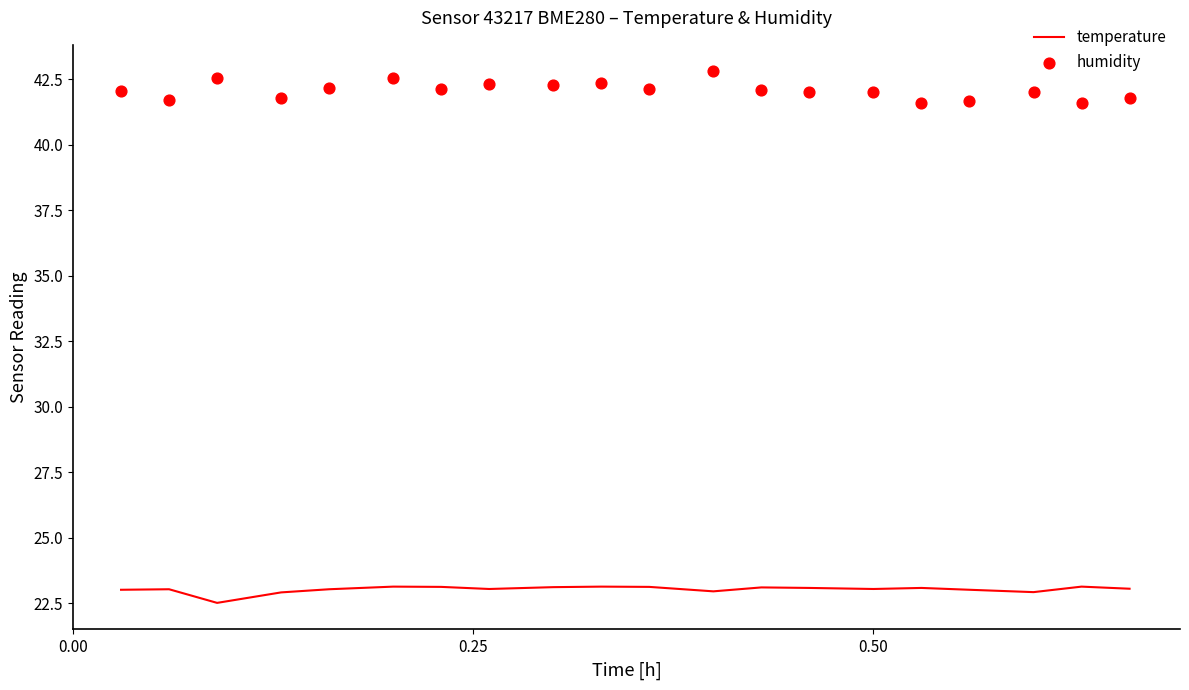

Which series has the largest Y range (max minus min)?

humidity